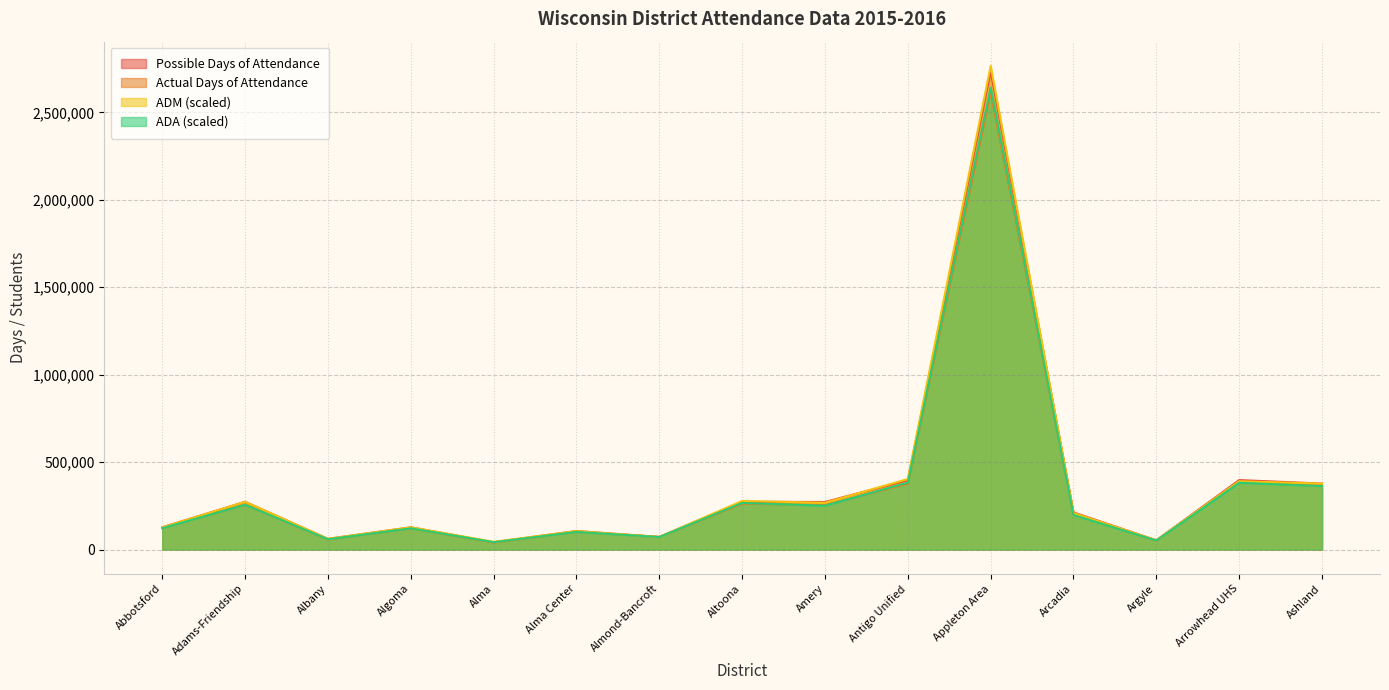

Is the value of Possible Days of Attendance at Amery greater than the value of ADA at Altoona?

Yes